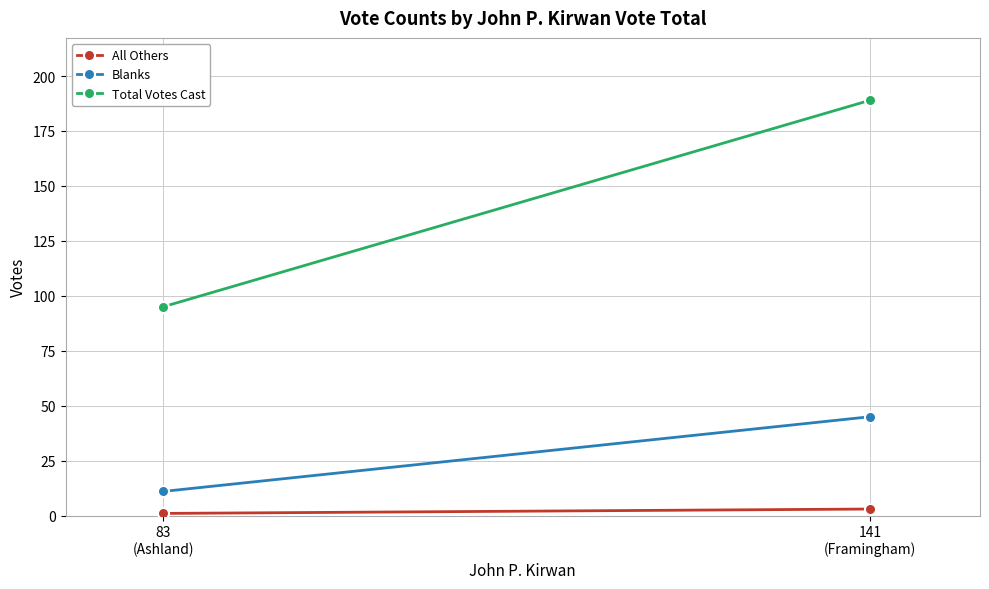

What is the smallest value displayed?

1